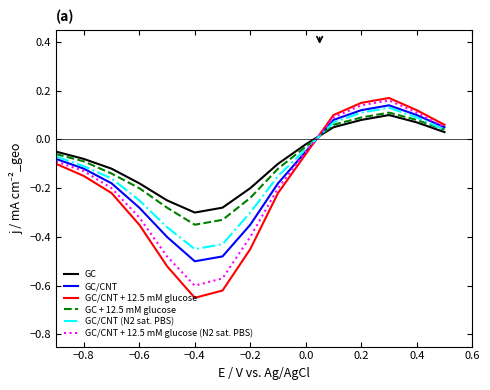

True or false: GC/CNT + 12.5 mM glucose (N2 sat. PBS) has more than 2 points higher than both neighbors.

False